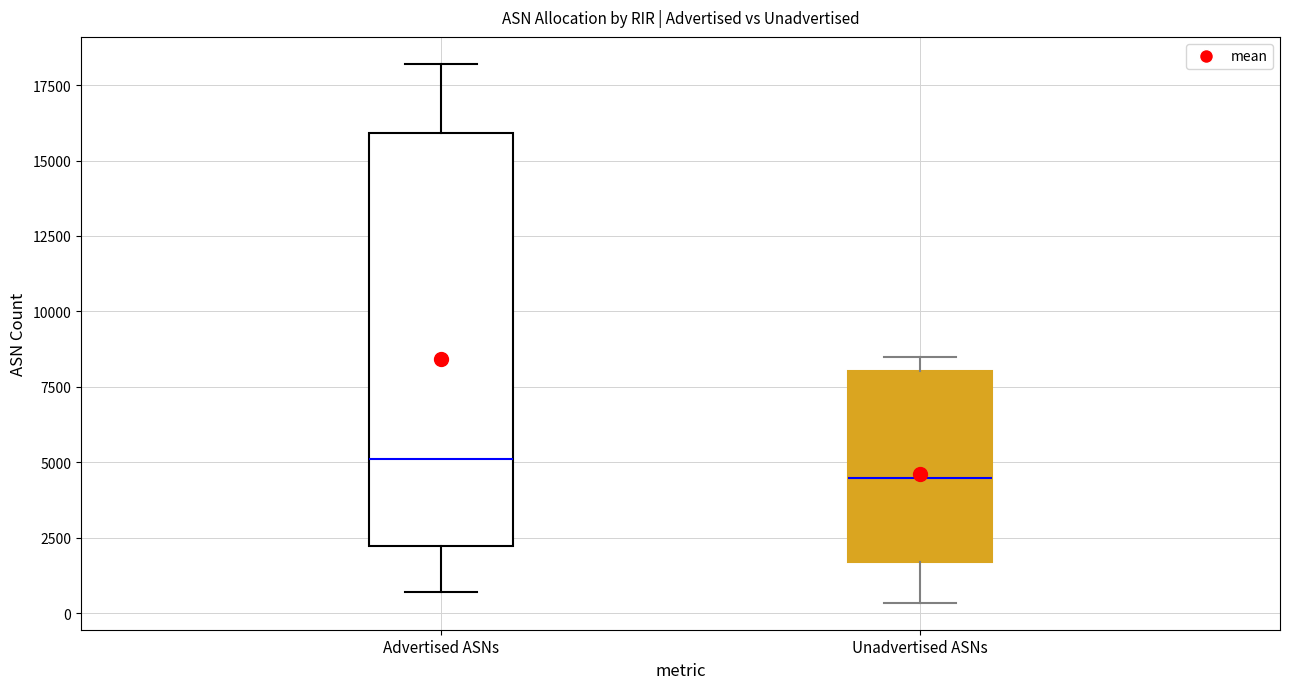

Reading left to right, read every box against the y-axis: the position of its median line, the range the box covers, and the ends of its whiskers. The values are not printed on the chart, so give them approximately, as read against the axis.

Advertised ASNs: median 5000, box 2000 to 16000, whiskers 500 to 18000
Unadvertised ASNs: median 4500, box 1500 to 8000, whiskers 500 to 8500